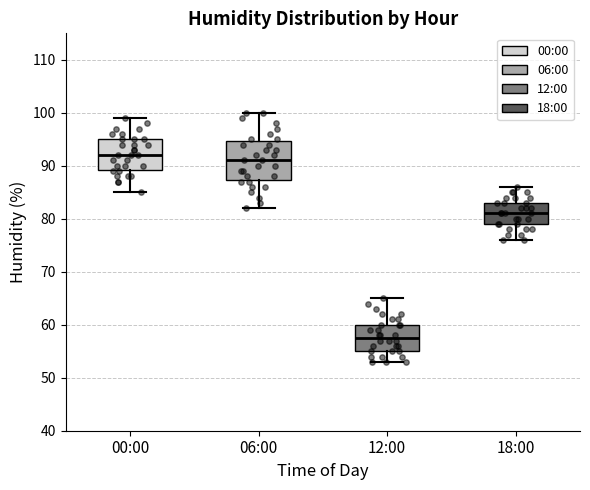

Reading left to right, transcribe this box plot: for each box, give where its median line is, the range the box spans, and where its two whiskers end, as read against the y-axis. The values are not printed on the chart, so give them approximately, as read against the axis.

00:00: median 92, box 89 to 95, whiskers 85 to 99
06:00: median 91, box 87 to 95, whiskers 82 to 100
12:00: median 58, box 55 to 60, whiskers 53 to 65
18:00: median 81, box 79 to 83, whiskers 76 to 86